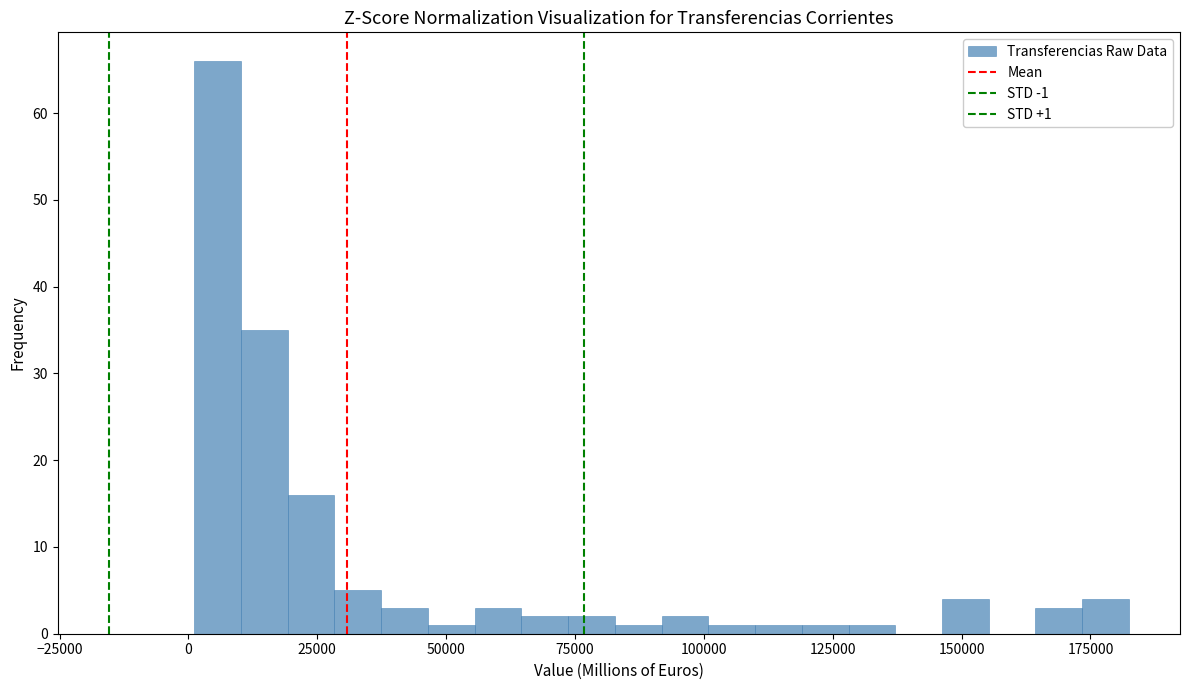

Around what value on the x-axis is the tallest bar? Give the approximate position of its centre, as read against the axis.

5000